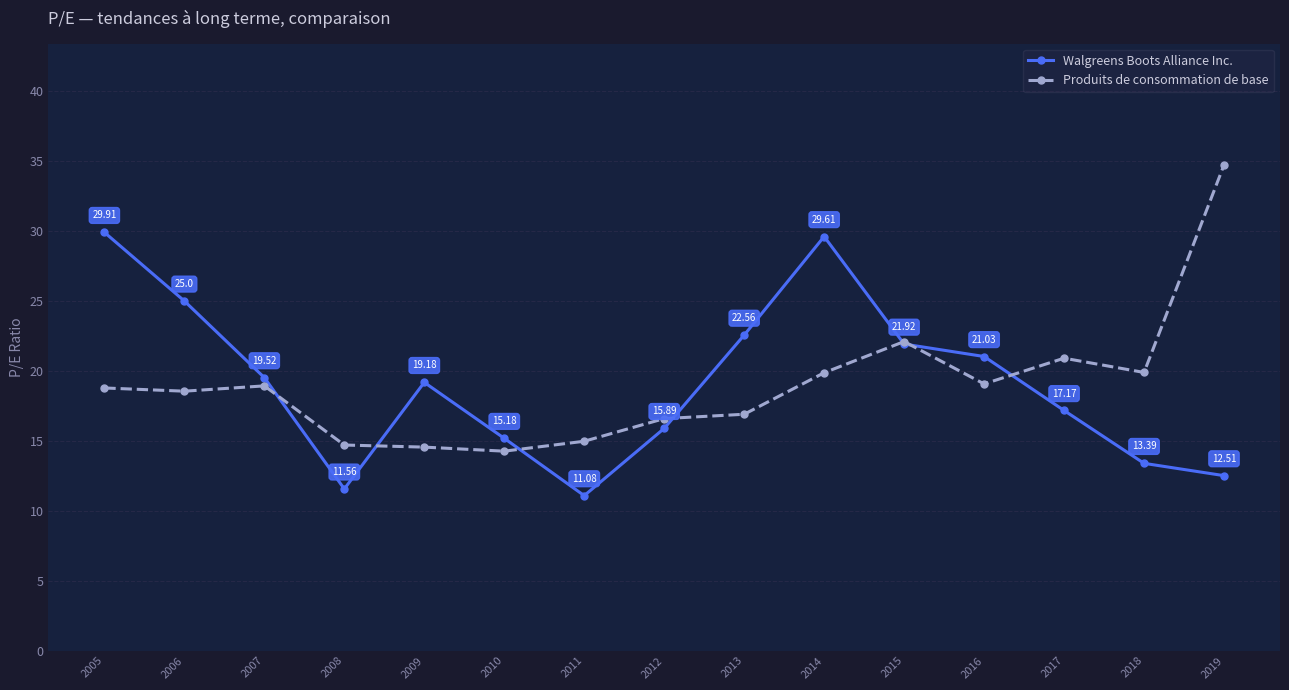

What are all the series names shown in the legend?

Walgreens Boots Alliance Inc., Produits de consommation de base